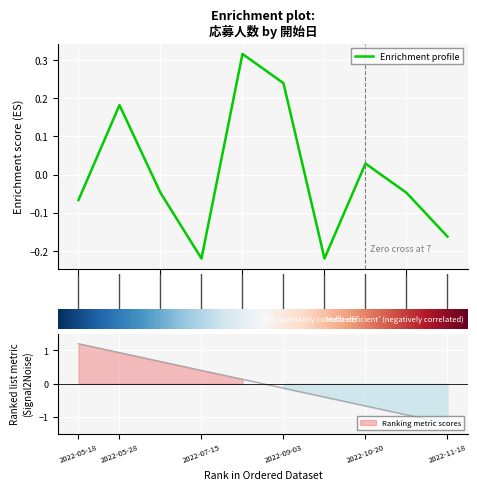

Rank the categories by value from highest to lowest.

2022-07-30, 2022-09-03, 2022-05-28, 2022-10-20, 2022-06-14, 2022-10-30, 2022-05-18, 2022-11-18, 2022-07-15, 2022-09-05